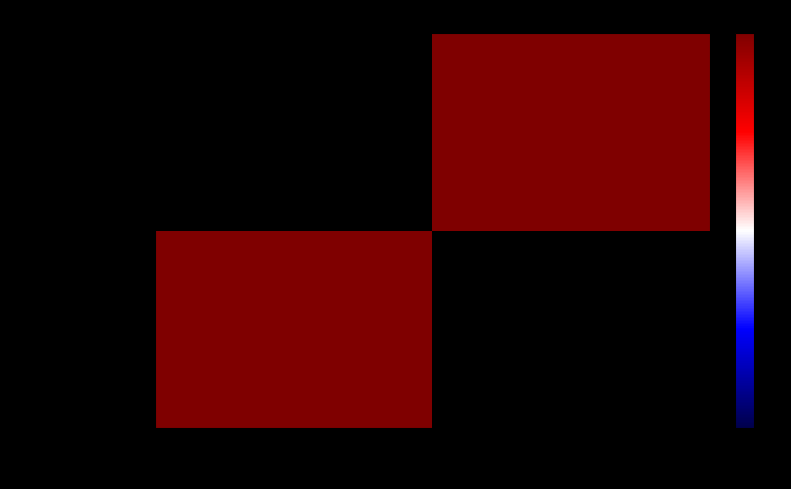

What is the greatest value displayed?

10.0